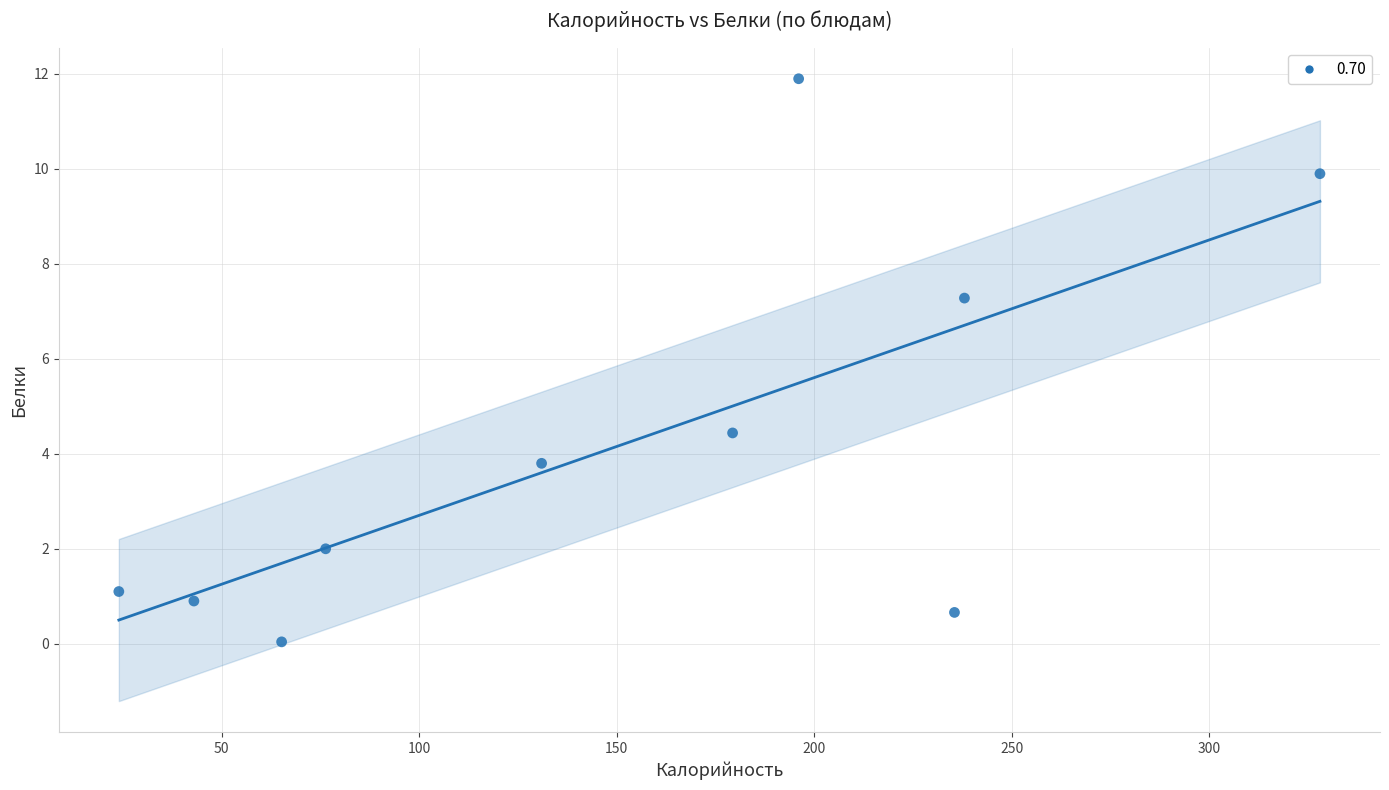

What Y value in the scatter plot is closest to 5?

4.4